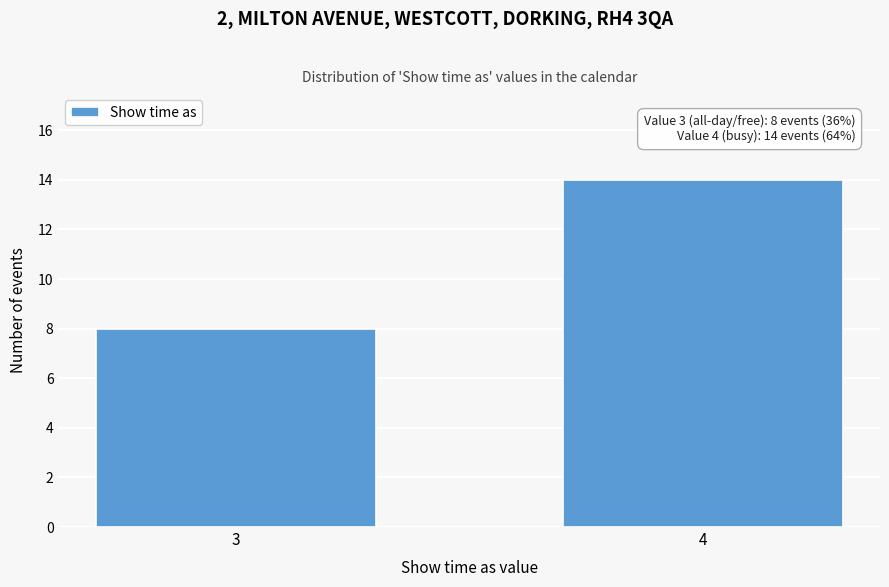

Reading left to right, what are all the values shown in this chart?

8	14